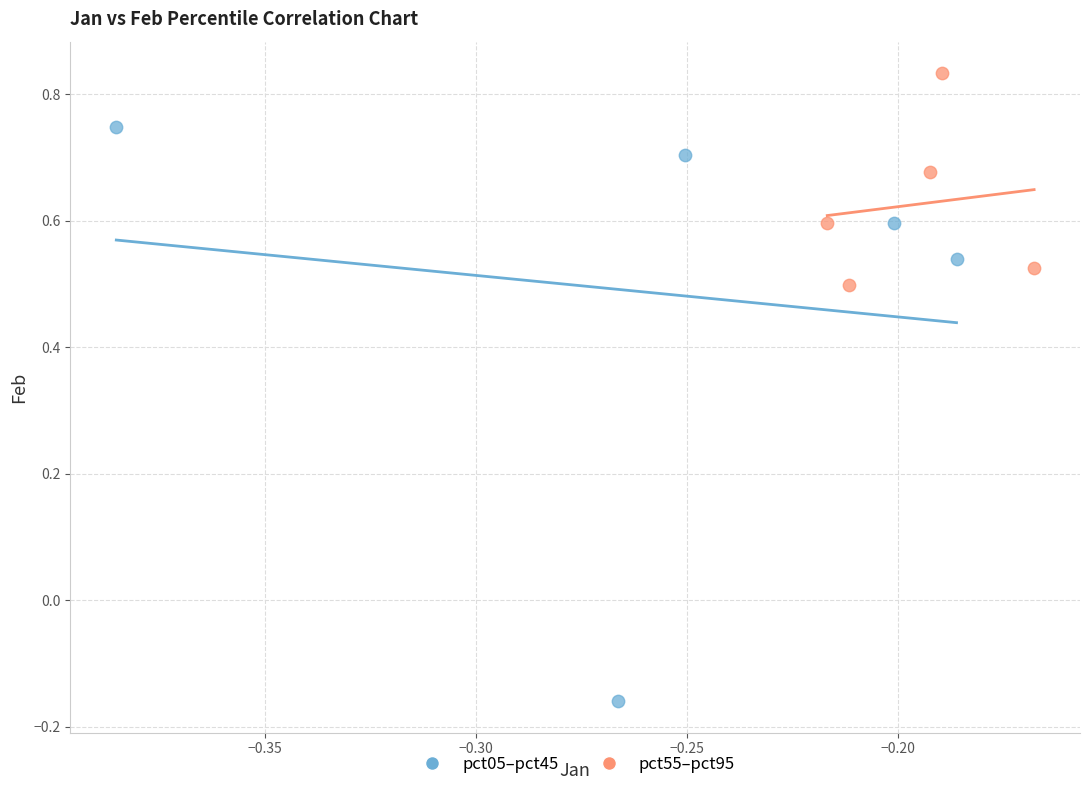

Which series reaches the minimum Y coordinate?

pct05–pct45